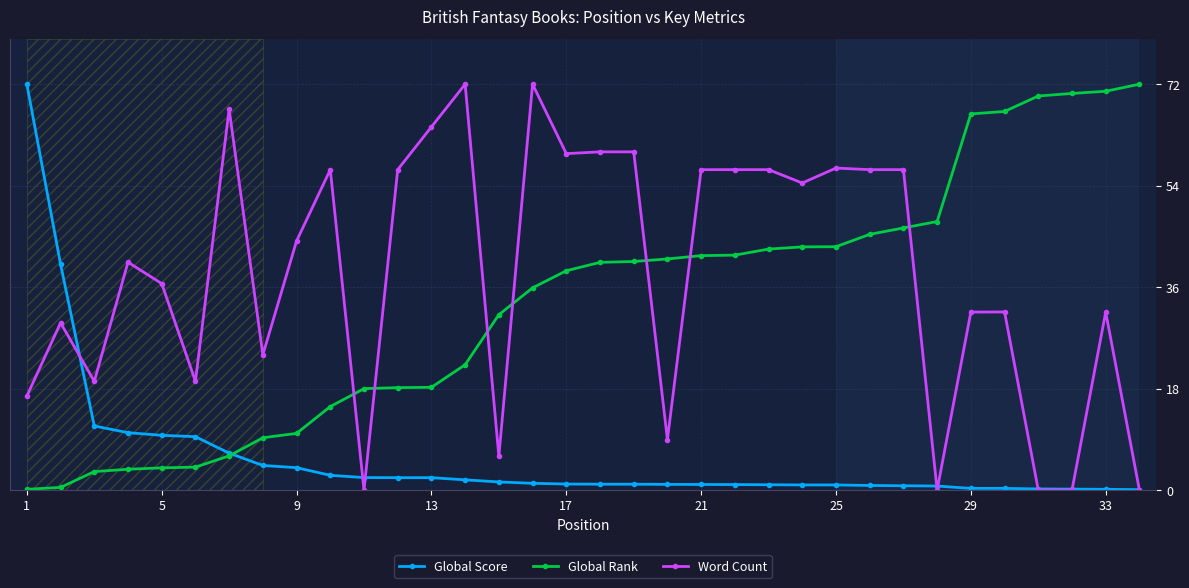

Which series ends up on top after the final intersection of Global Rank and Word Count?

Global Rank